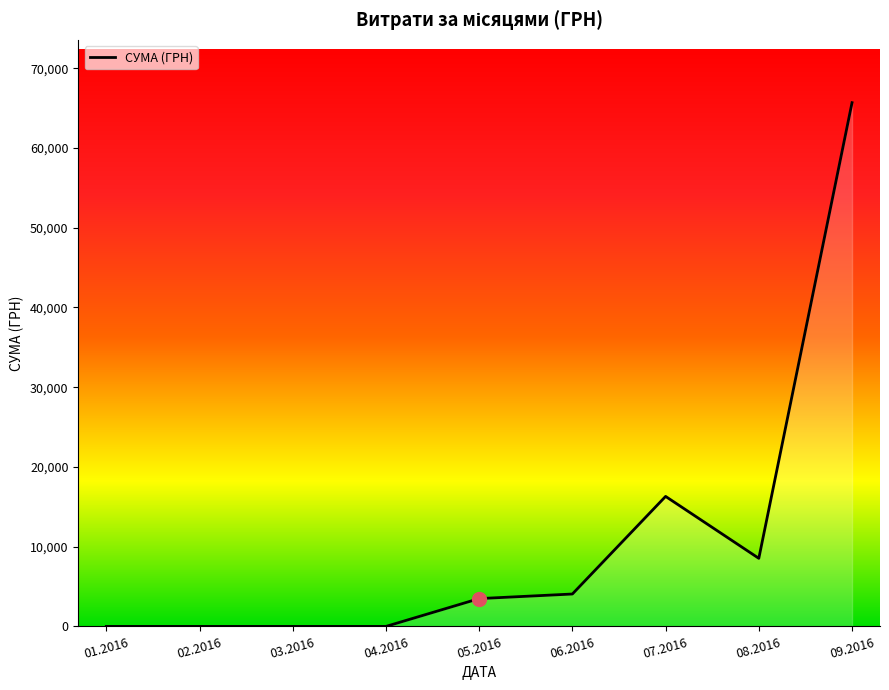

What is the greatest value displayed?

65682.2